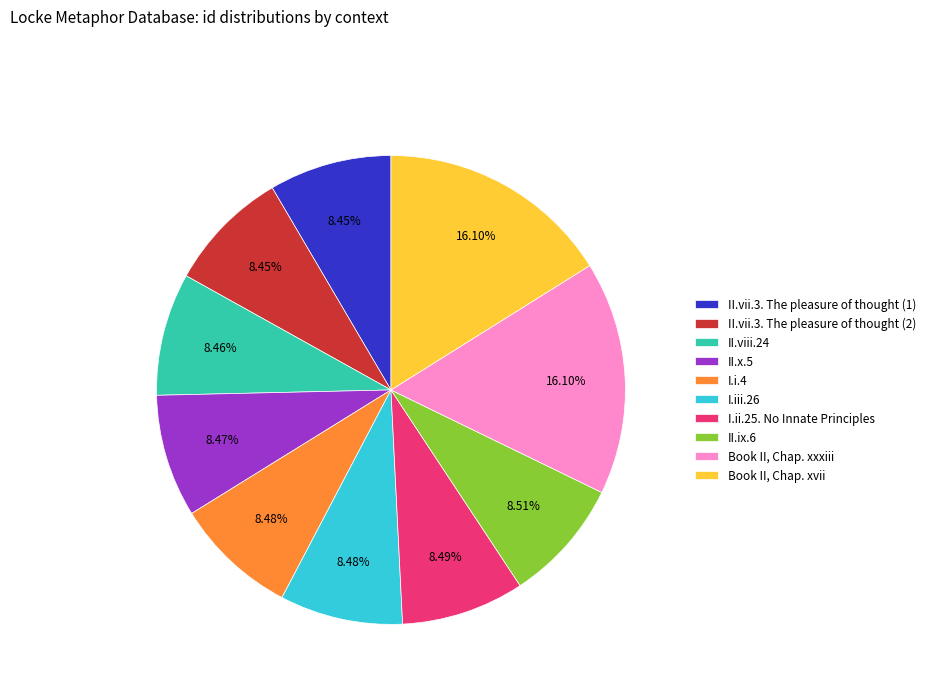

Is there a majority slice in this chart?

No